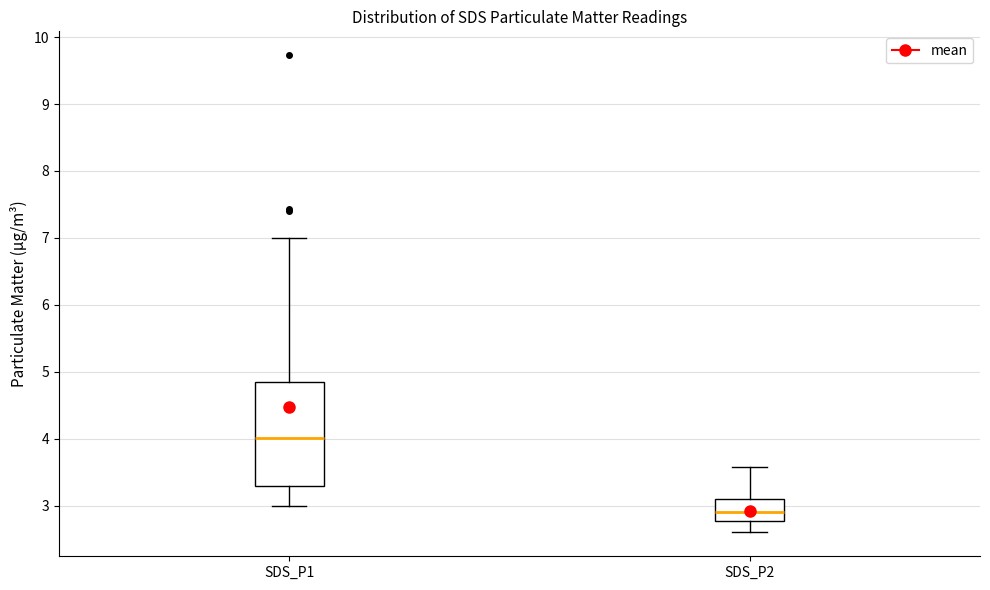

Which box has the highest median line?

SDS_P1